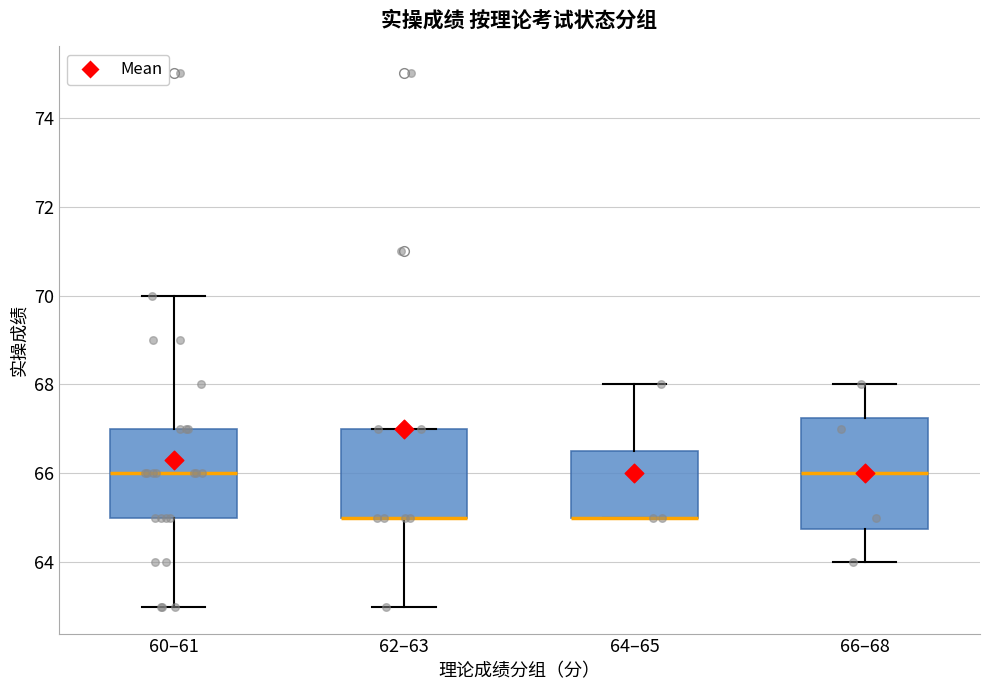

Reading left to right, read every box against the y-axis: the position of its median line, the range the box covers, and the ends of its whiskers. The values are not printed on the chart, so give them approximately, as read against the axis.

60–61: median 66.0, box 65.0 to 67.0, whiskers 63.0 to 70.0
62–63: median 65.0 (drawn on the box's lower edge), box 65.0 to 67.0, whiskers 63.0 to 67.0
64–65: median 65.0 (drawn on the box's lower edge), box 65.0 to 66.6, whiskers 65.0 to 68.0
66–68: median 66.0, box 64.8 to 67.2, whiskers 64.0 to 68.0